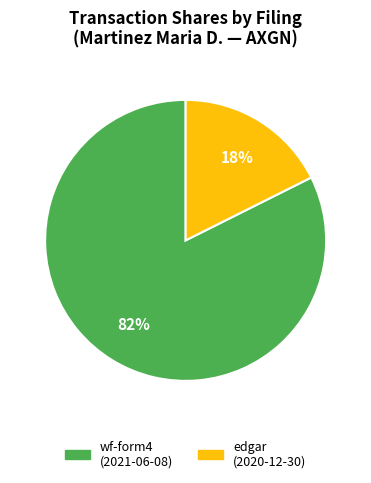

To the nearest percent, what is the average slice percentage?

50%